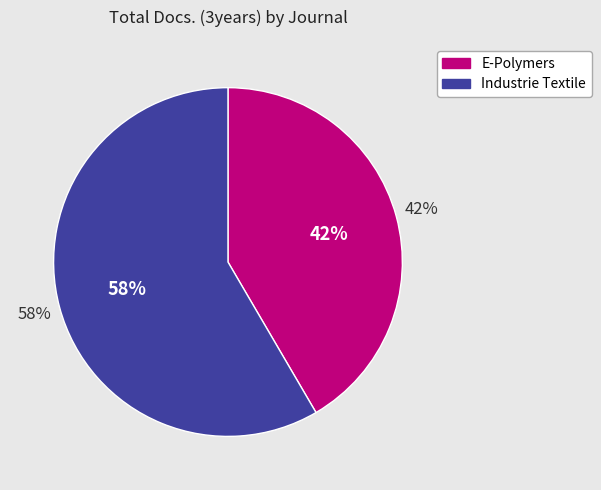

What is the total percentage of E-Polymers and Industrie Textile?

100.0%